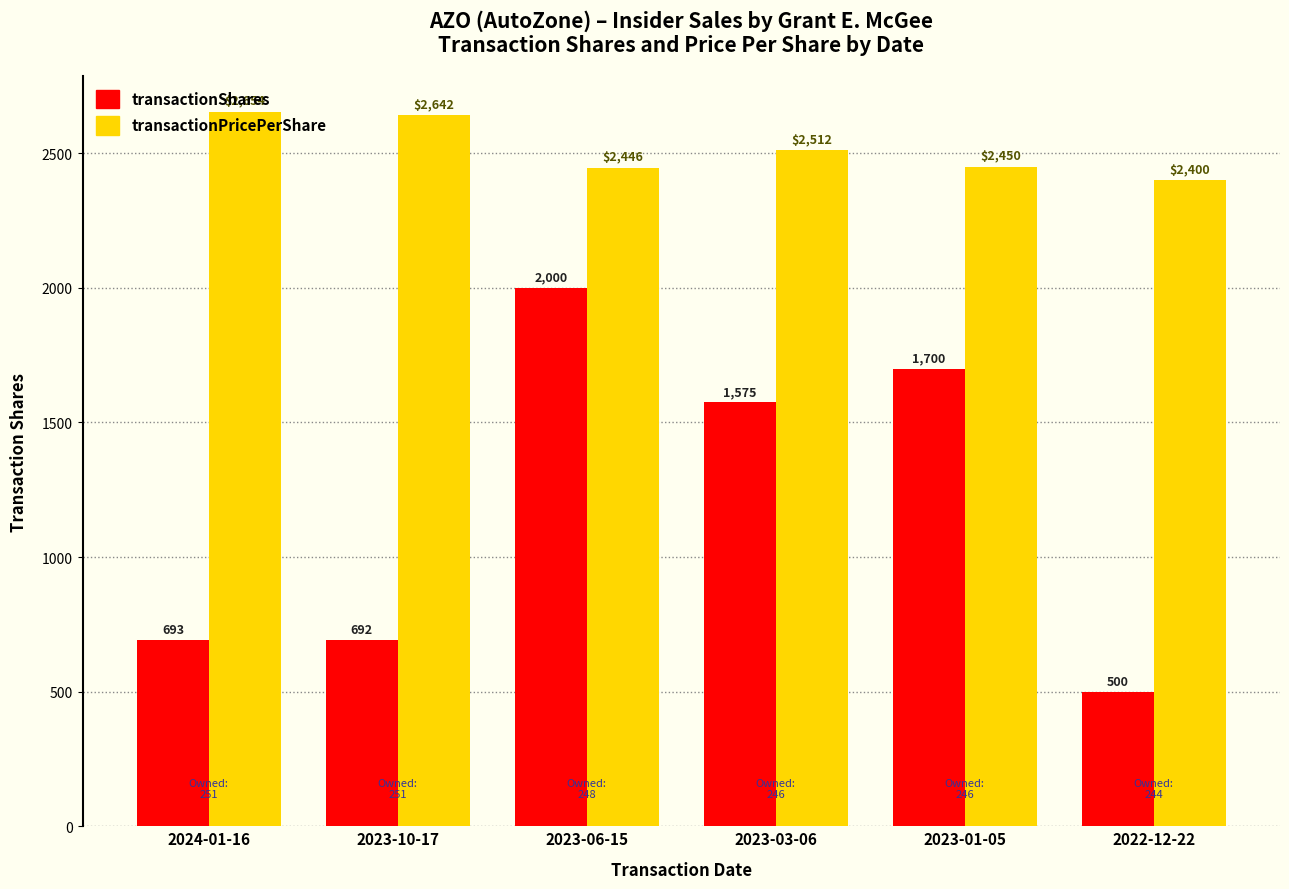

What is the greatest value displayed?

2654.2